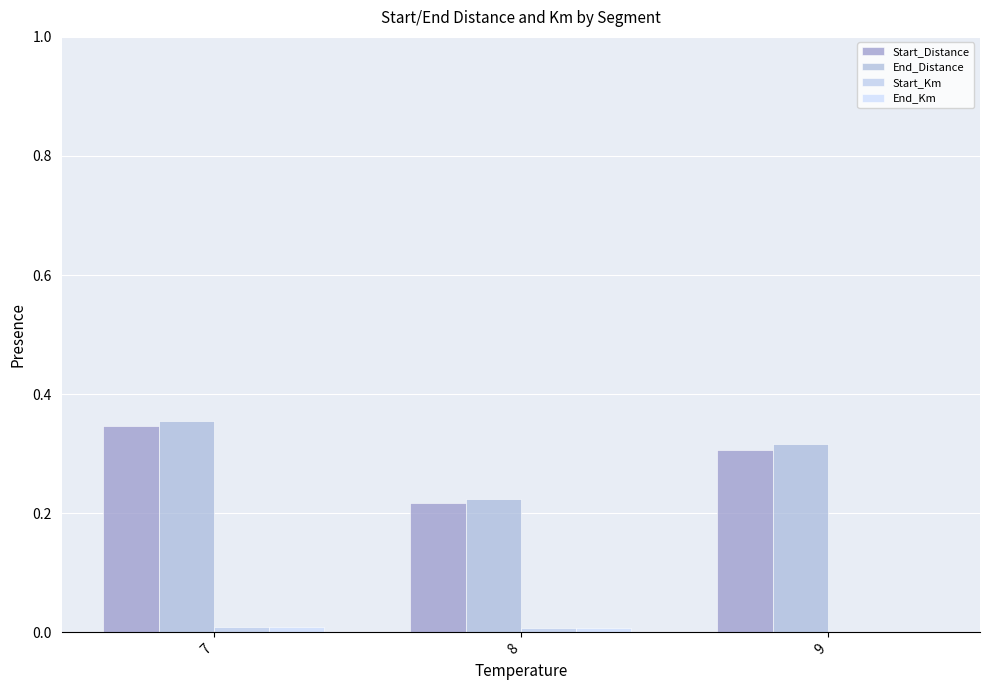

Count the number of data series in this chart.

4